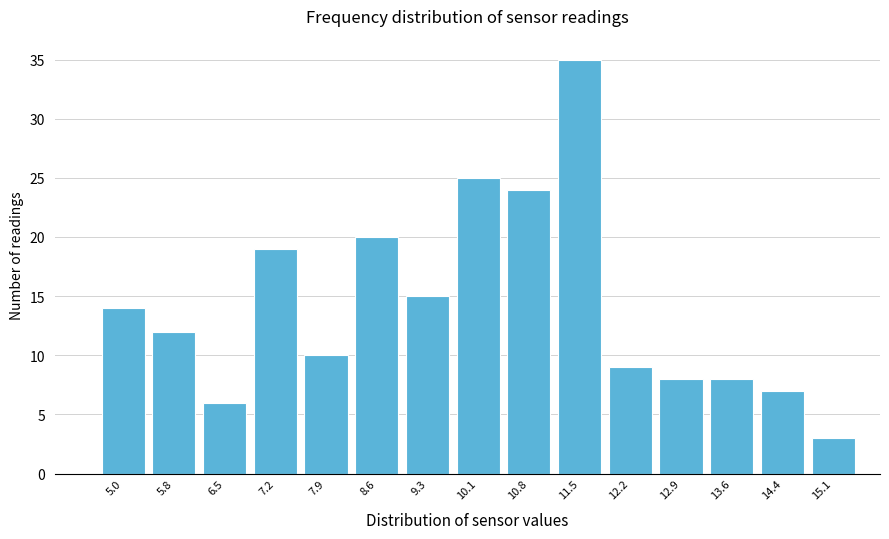

Reading left to right, transcribe all the data shown in this chart.

14	12	6	19	10	20	15	25	24	35	9	8	8	7	3